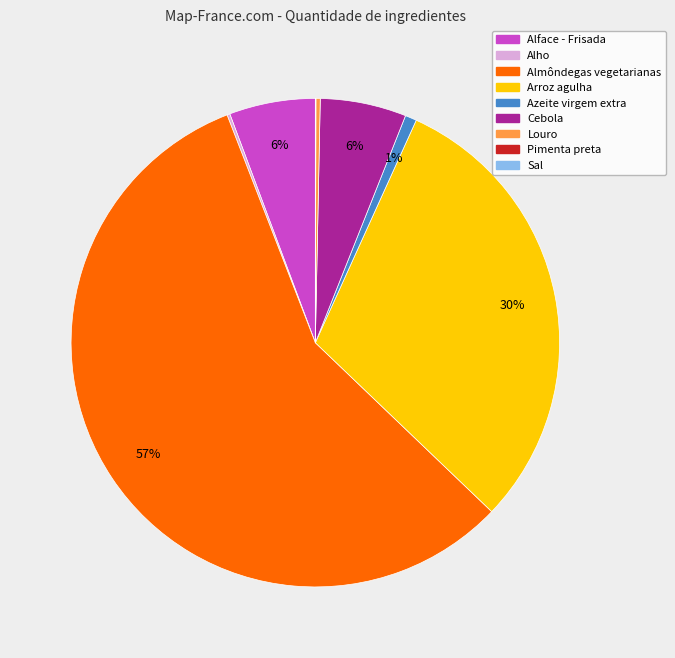

To the nearest percent, what is the difference between the Azeite virgem extra and Almôndegas vegetarianas slice percentages?

56%